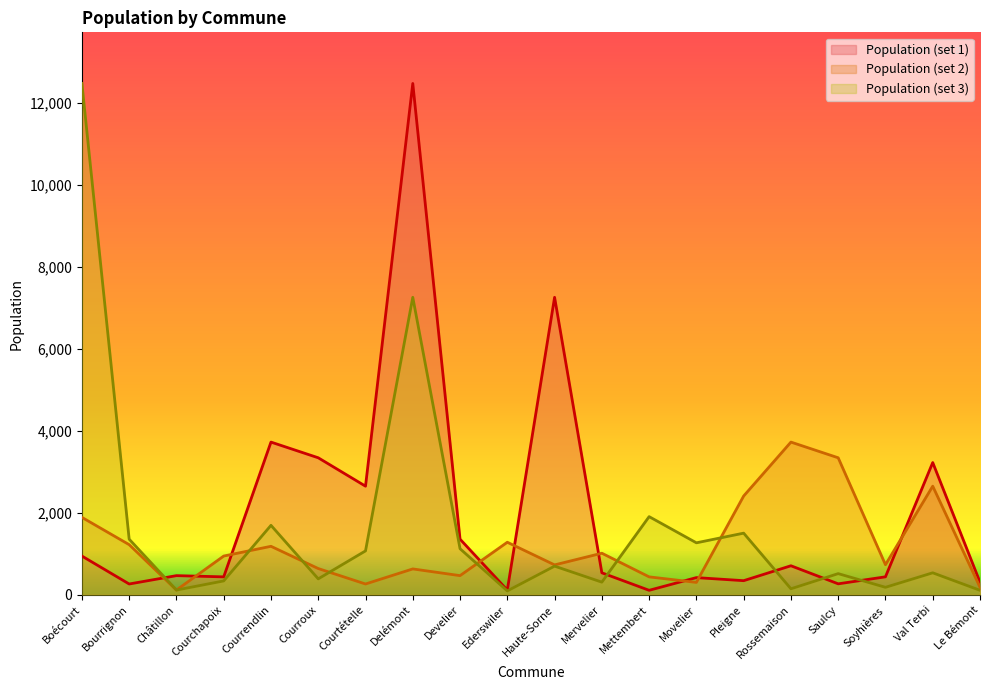

What are all the series names shown in the legend?

Population (set 1), Population (set 2), Population (set 3)